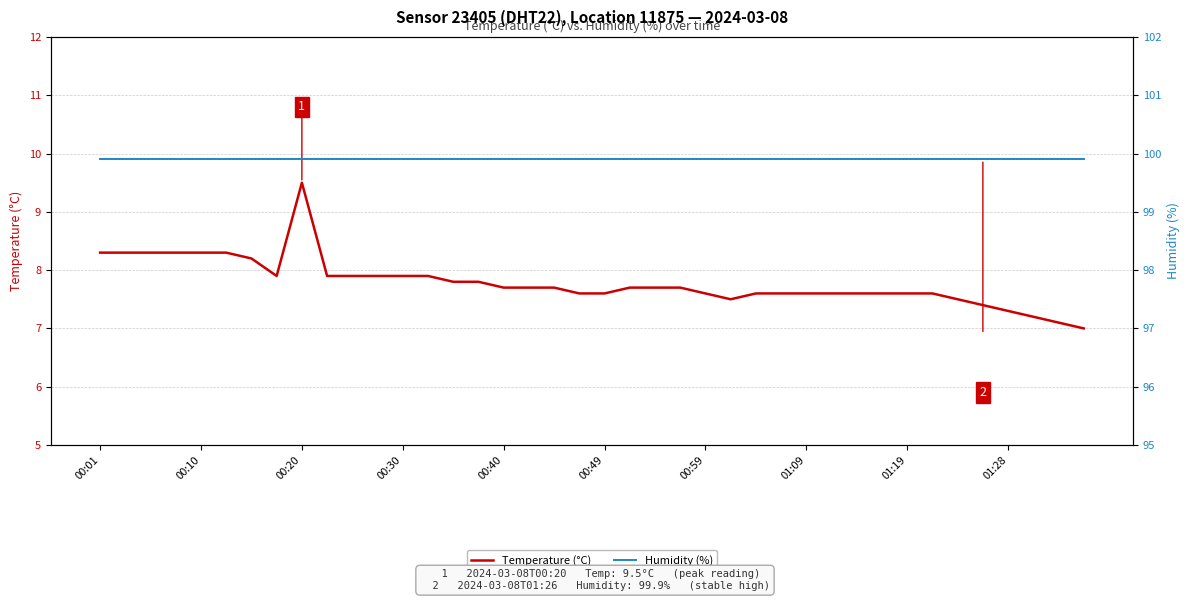

What is the difference between the highest and lowest values at 26?

92.3